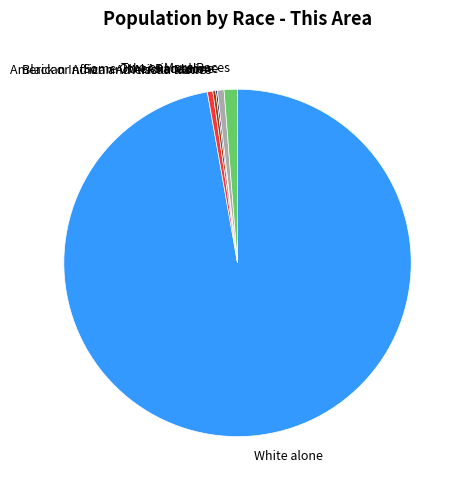

Combined, do Two or More Races and Some Other Race alone account for over 50%?

No